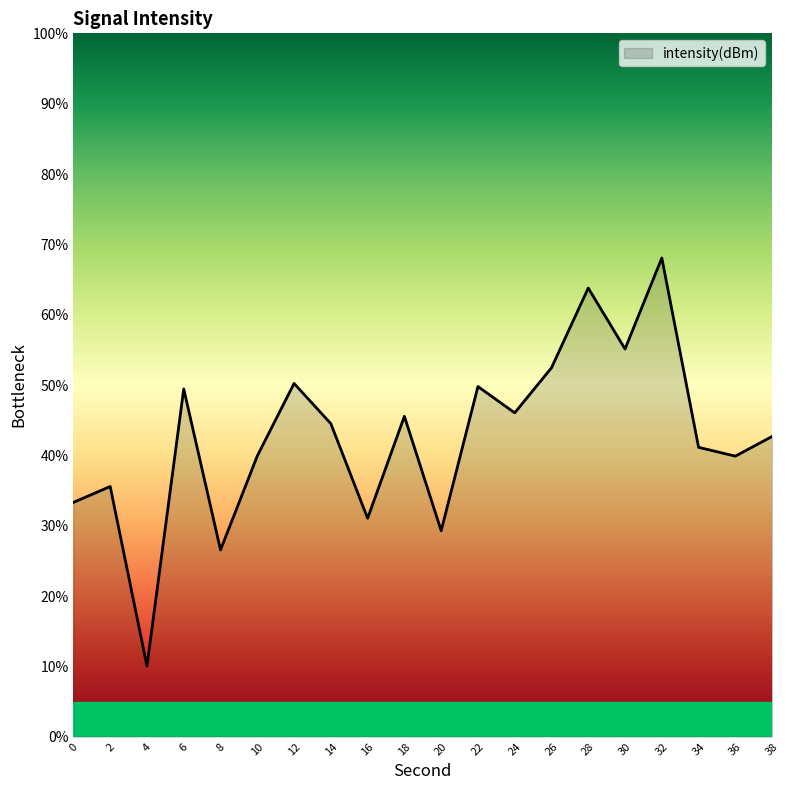

How many distinct data groups are displayed?

1